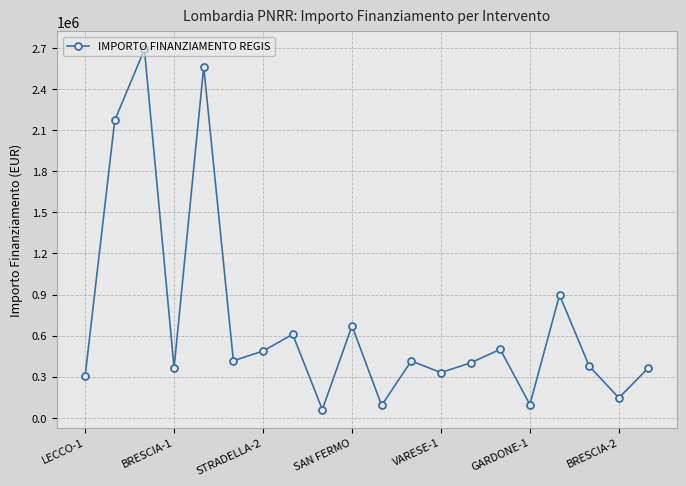

How many distinct data groups are displayed?

1